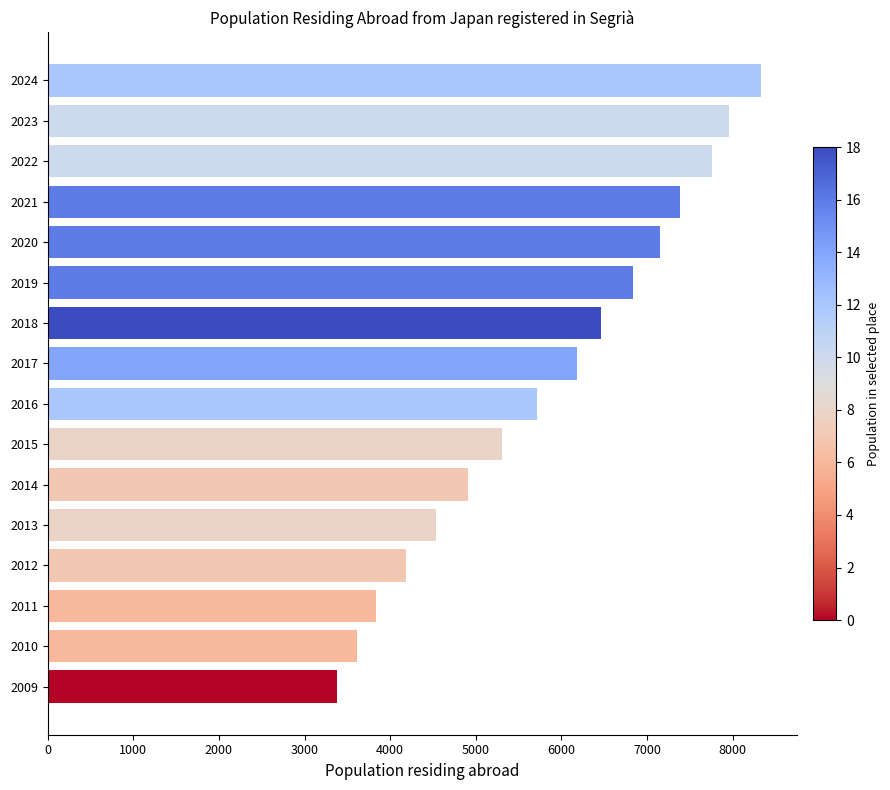

What is the value of the 10th bar from the top?

5310